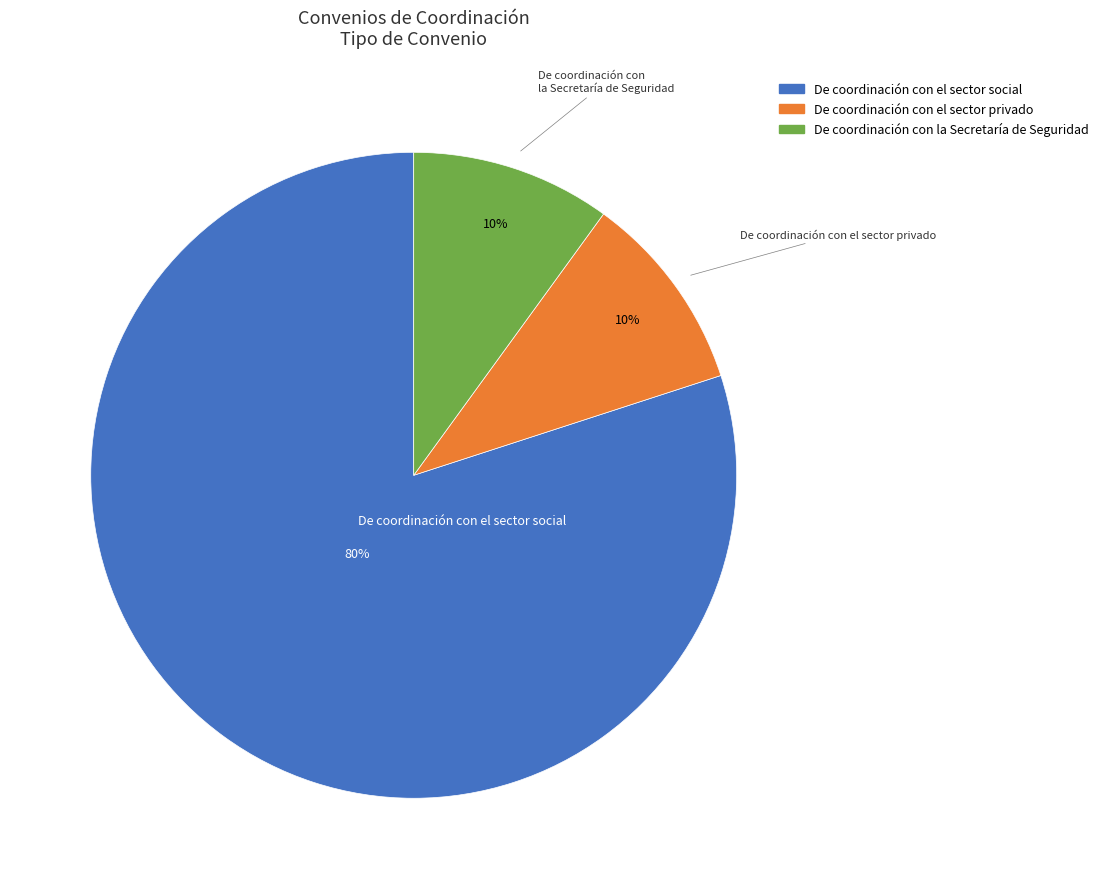

Is the sum of De coordinación con la Secretaría de Seguridad and De coordinación con el sector privado greater than half?

No